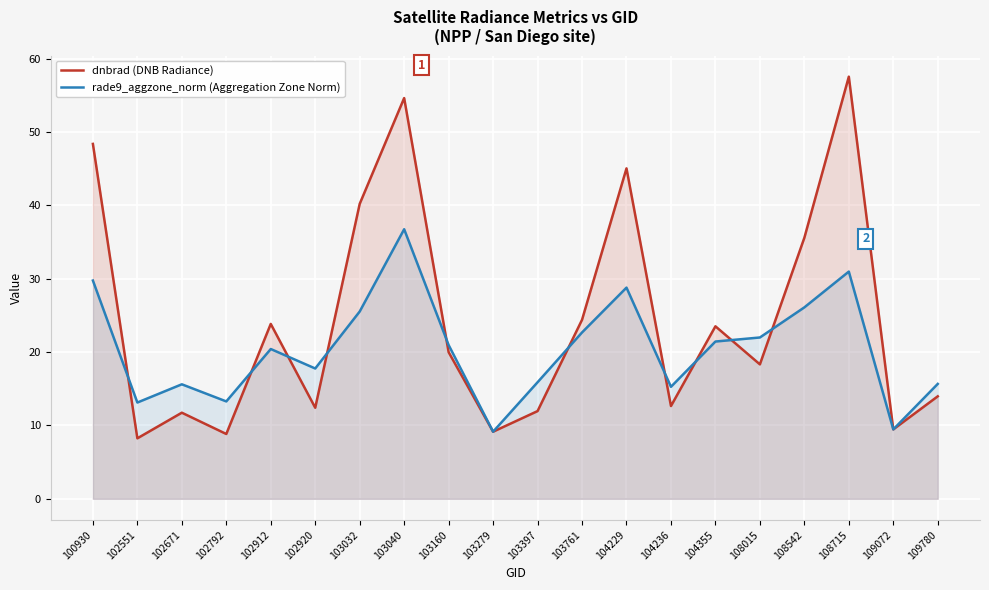

How many categories are shown in the chart?

20